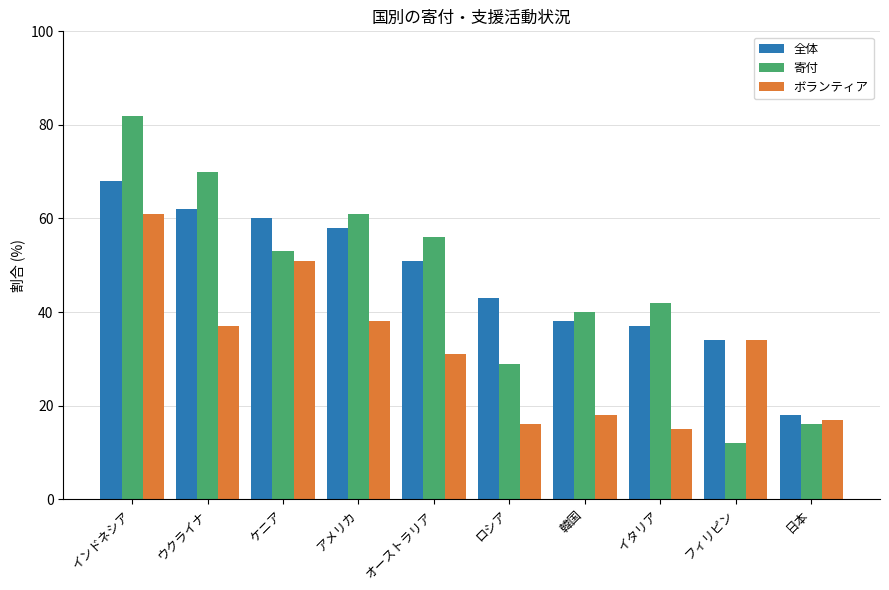

How many bars are there in total?

30